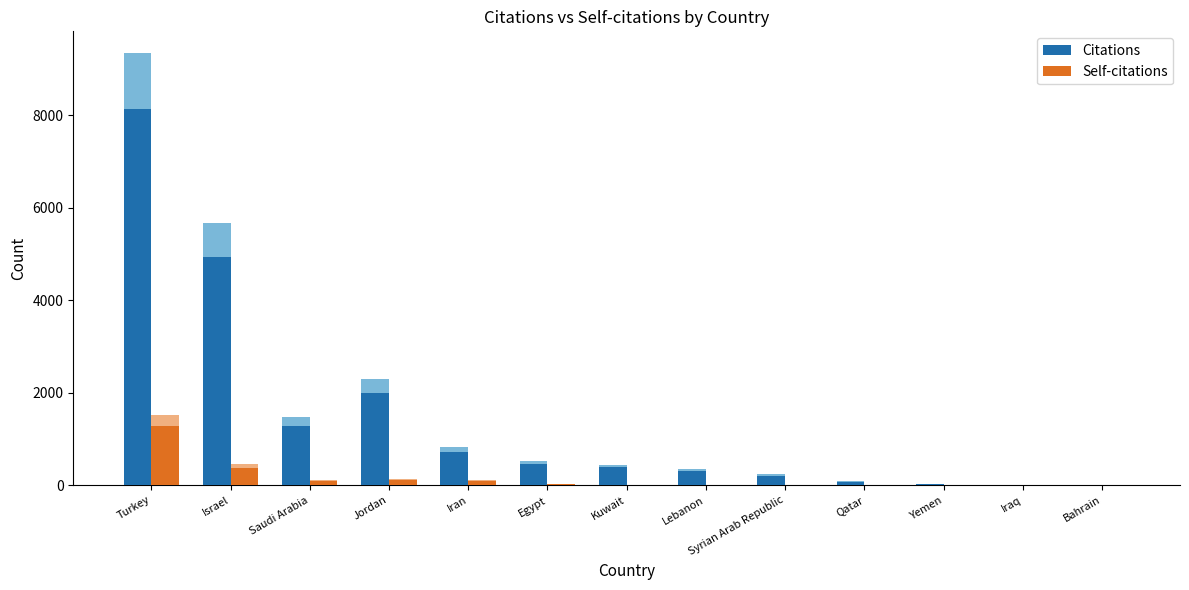

What are all the series names shown in the legend?

Citations, Self-citations